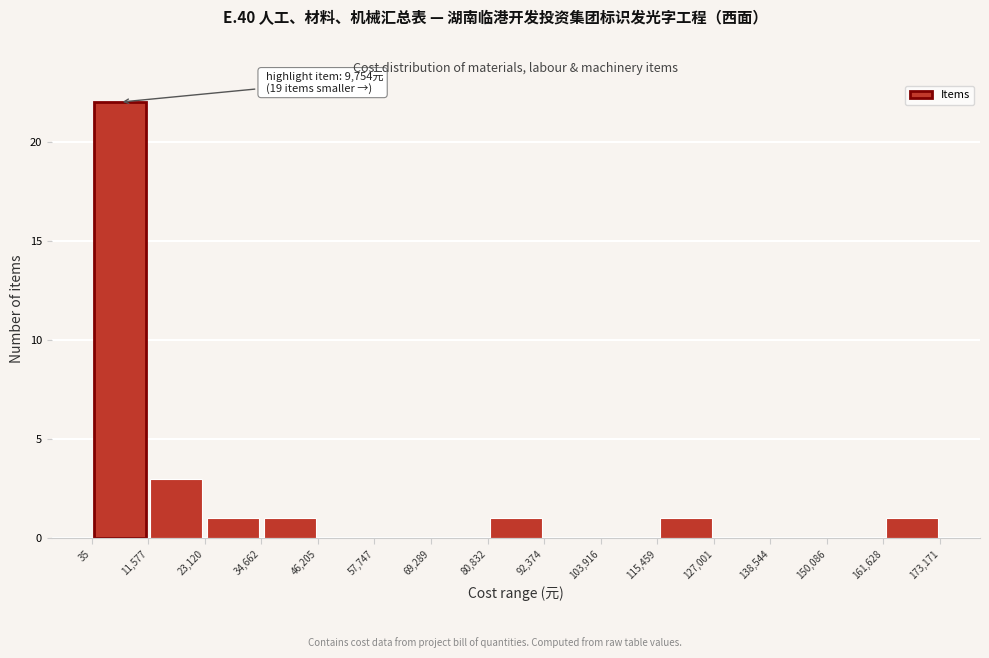

Which range on the x-axis has the tallest bar?

35 to 11,577